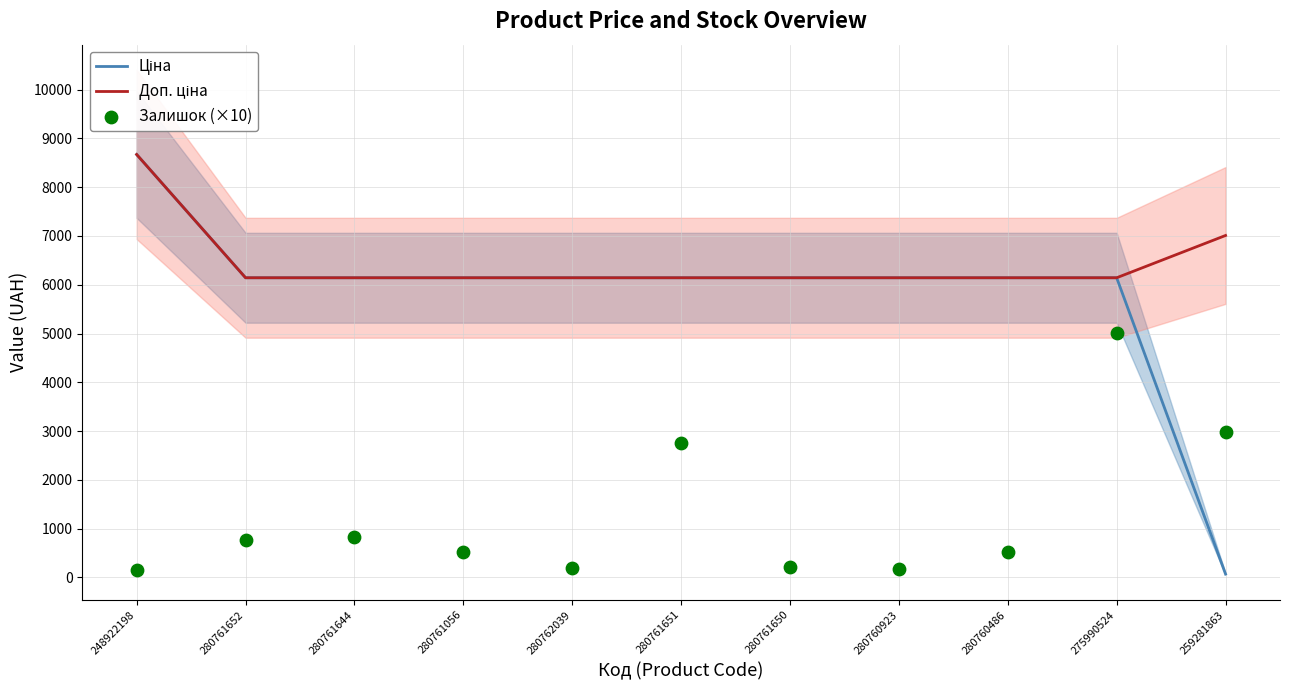

At which category is the sum across all series the highest?

248922198